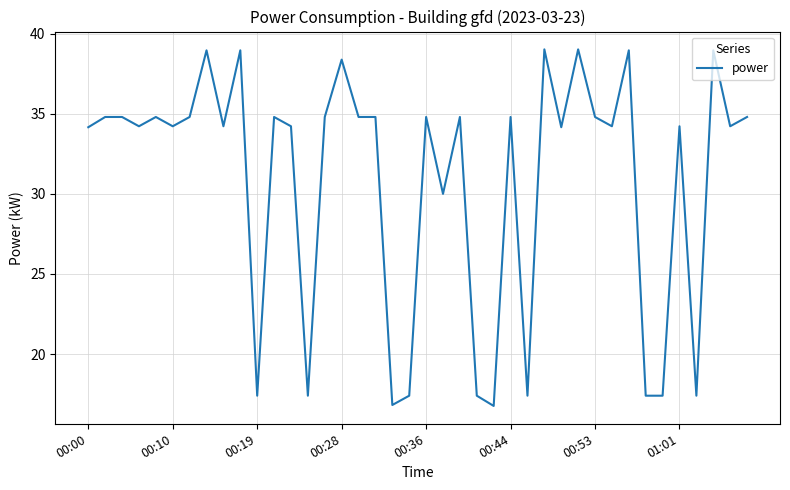

How many lines are shown in the chart?

1